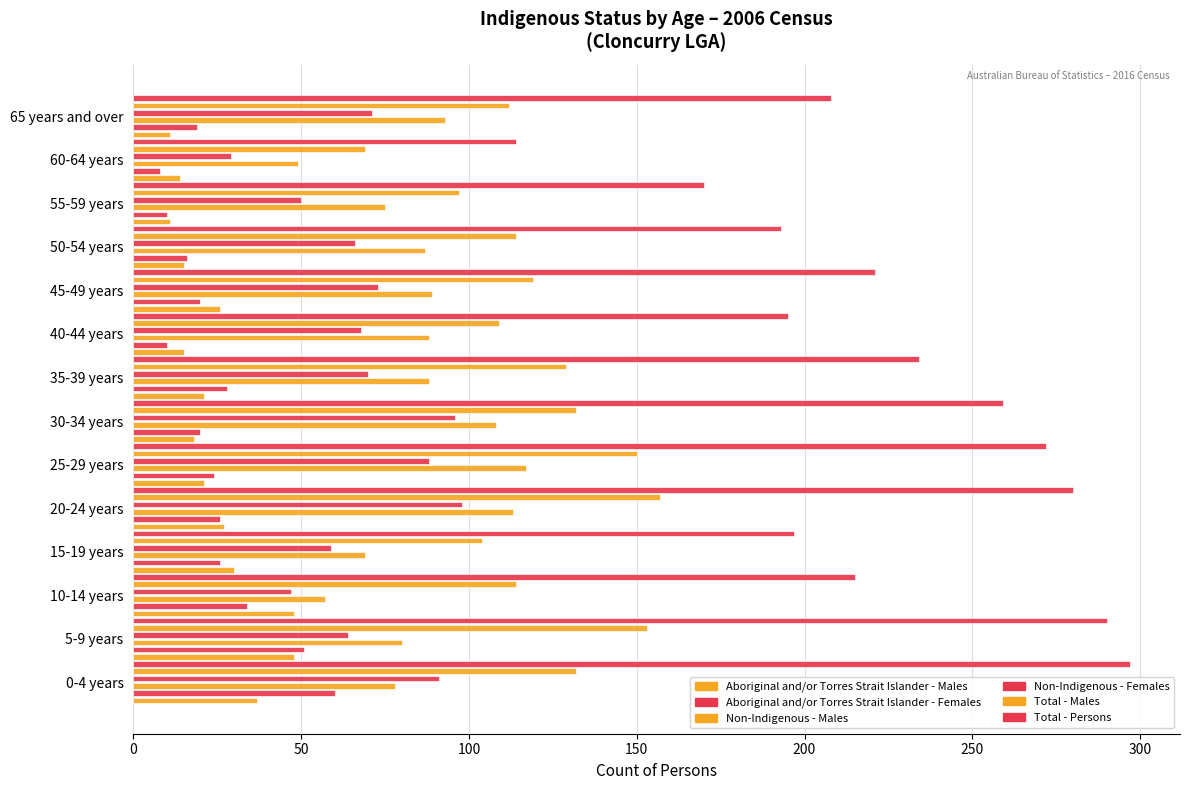

How many categories are shown in the chart?

14